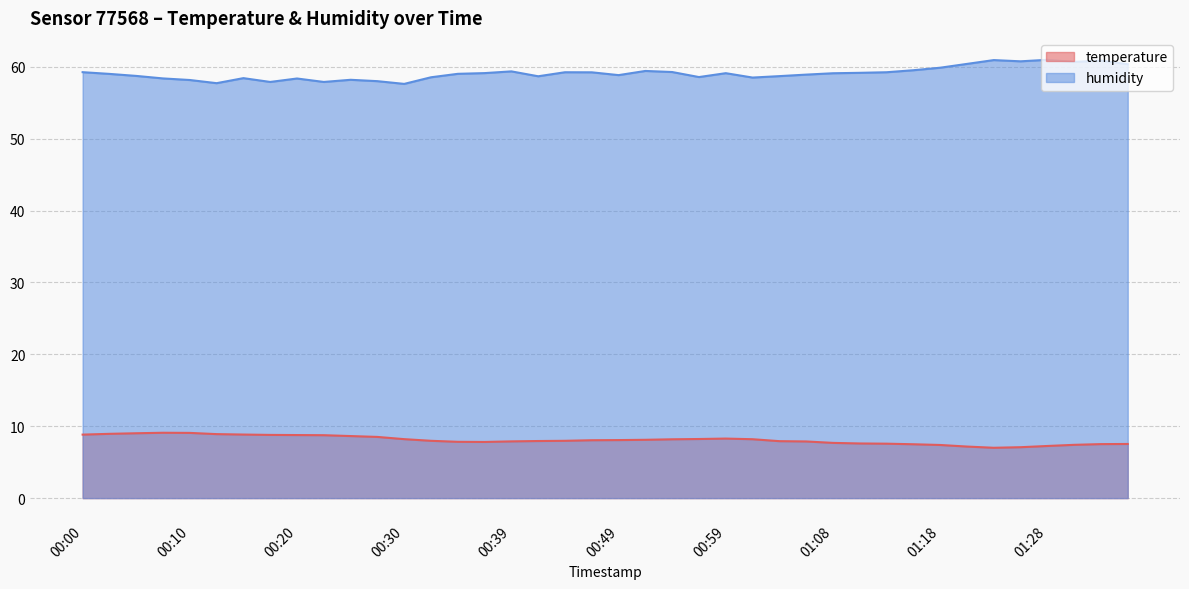

How many values in the temperature series are below 8?

20